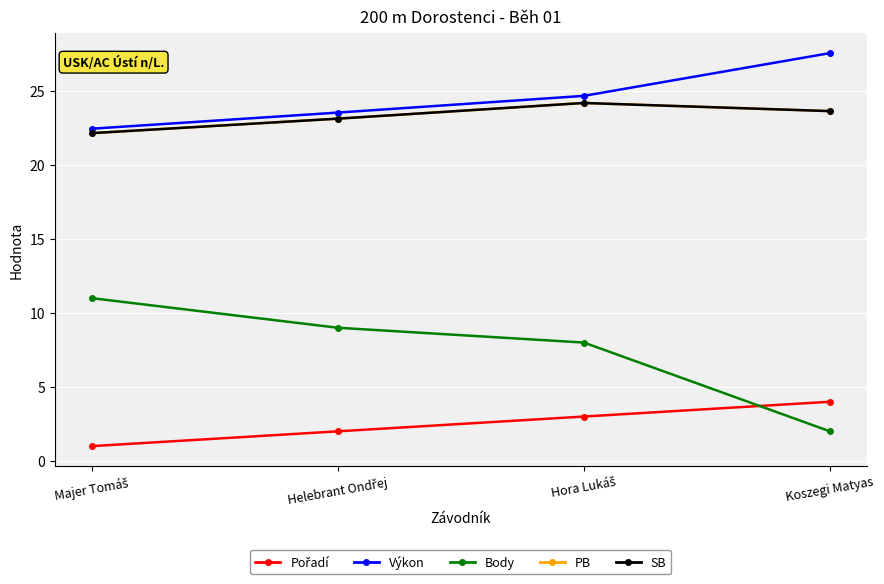

What value does the Pořadí series have at Majer Tomáš?

1.0